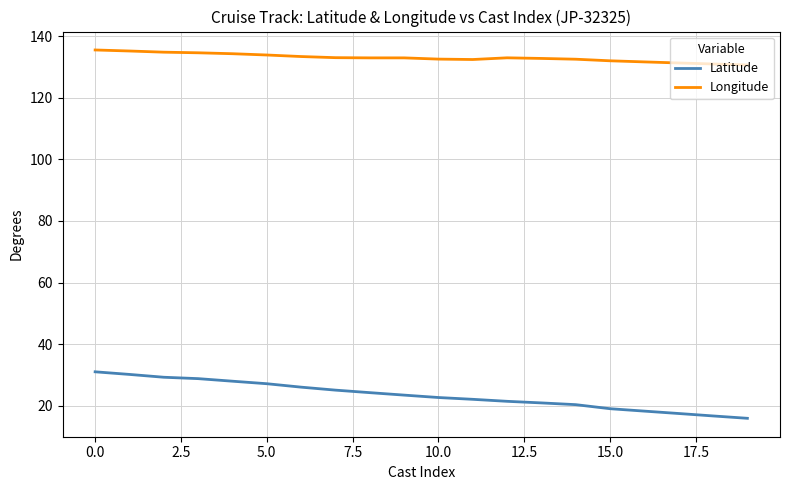

What is the lowest value of the Longitude series?

130.7